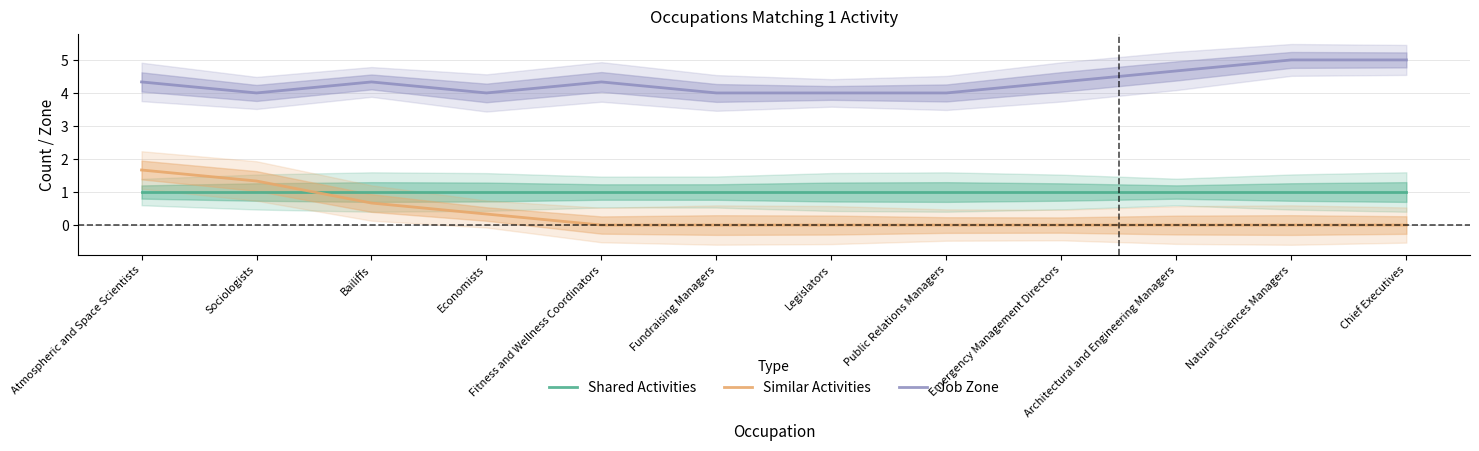

Which category has the lowest value in the Job Zone series?

Sociologists